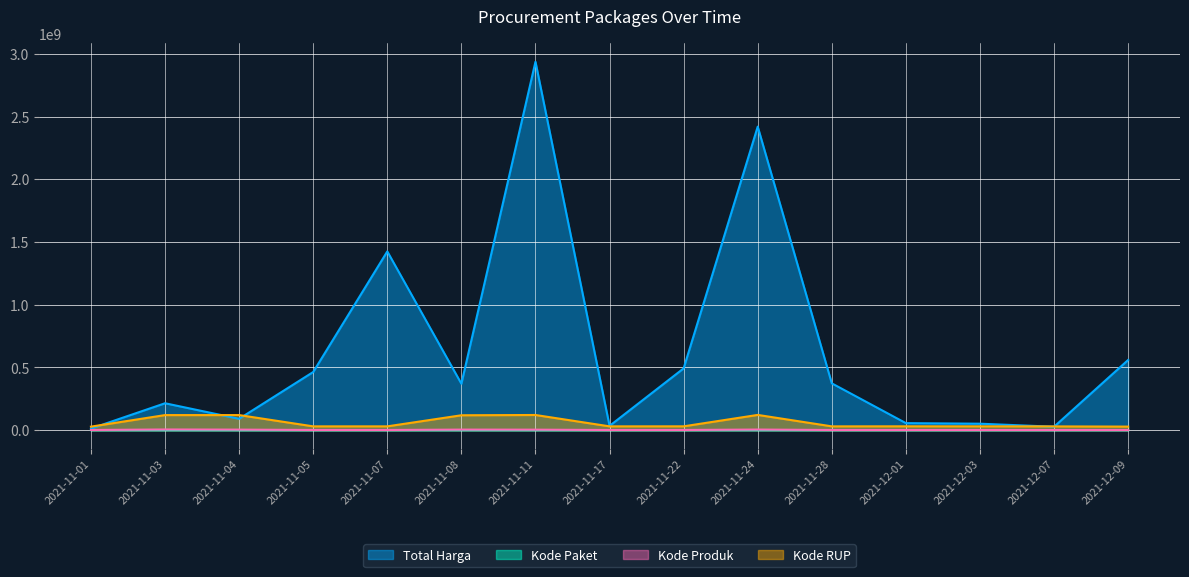

At which label does Total Harga first exceed 370566800?

2021-11-05